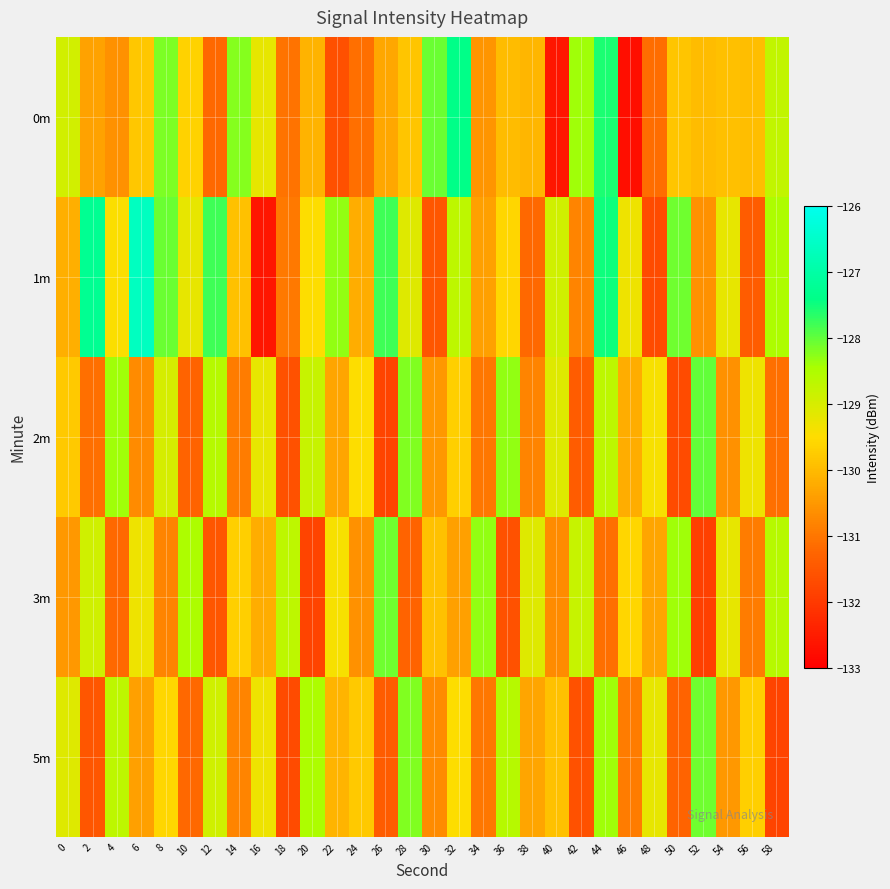

At which category does the chart reach its minimum across all series?

46